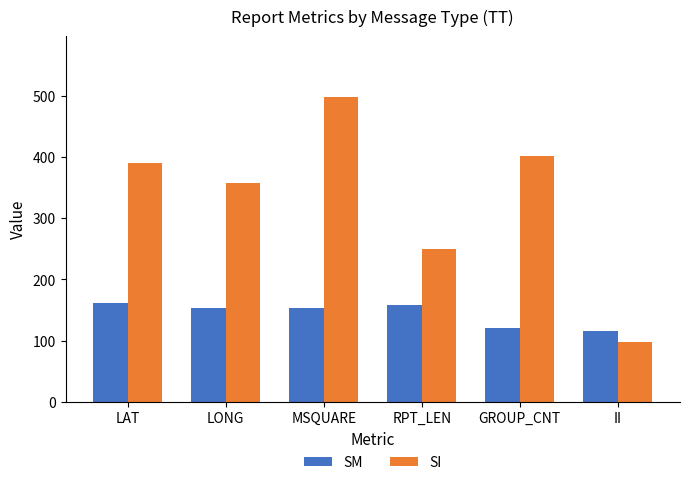

How many data points does each series have?

6